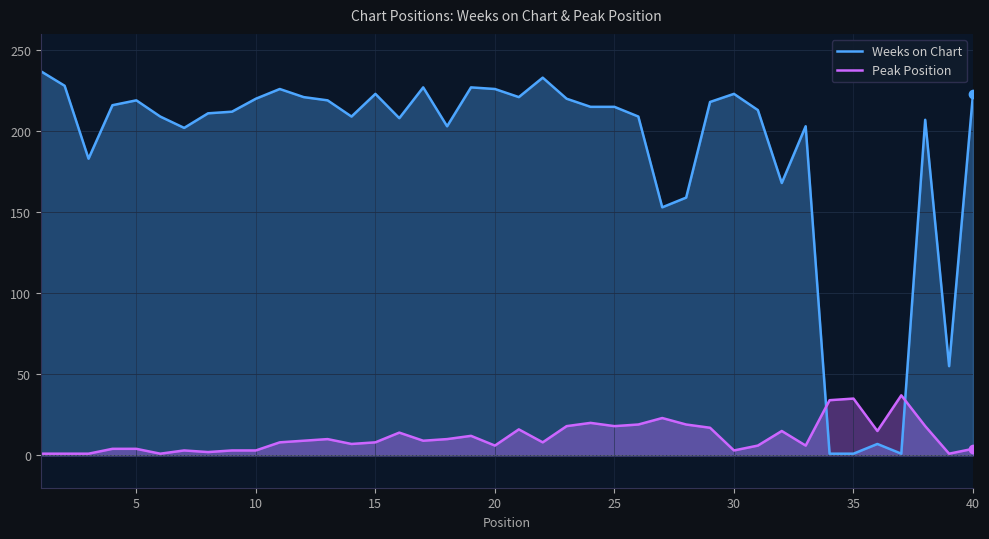

What are all the series names shown in the legend?

Weeks on Chart, Peak Position